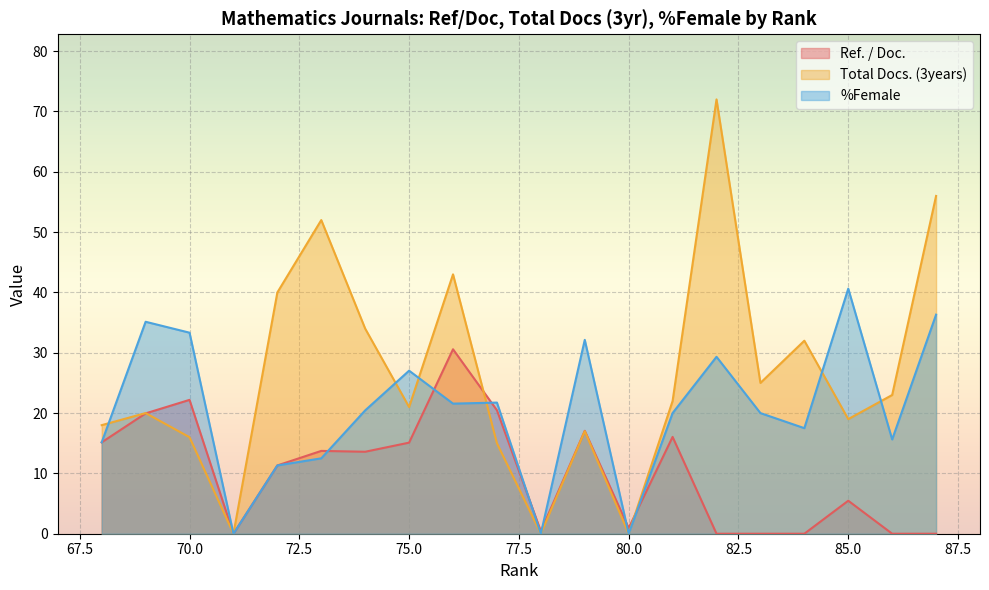

How many positive values does the %Female series have?

17